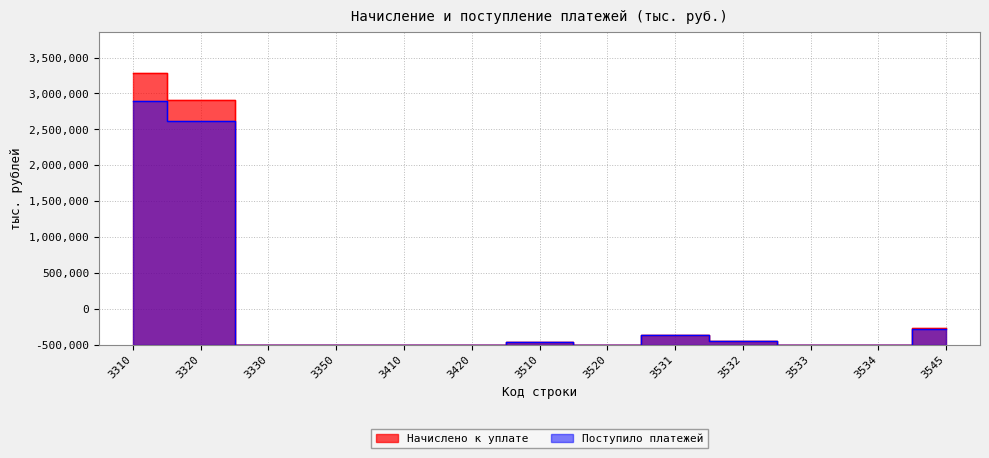

What is the approximate value of Поступило платежей at 3510, to the nearest 100?

41300